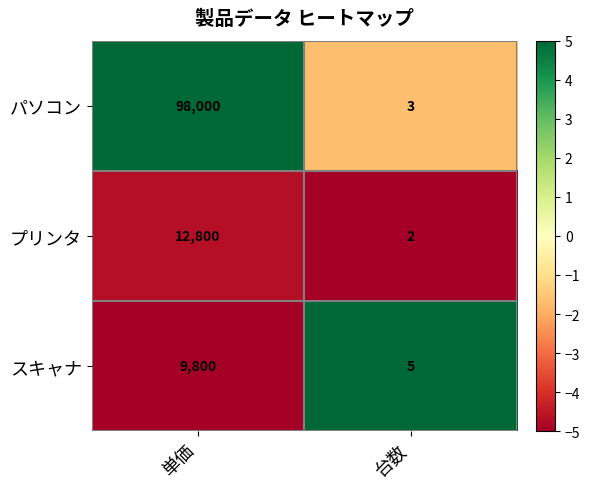

At which label is パソコン closest to 49001?

台数